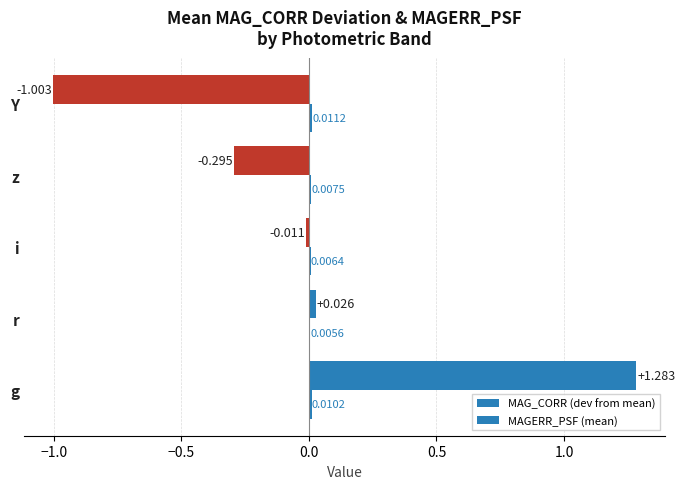

What is the maximum value shown in the chart?

1.3